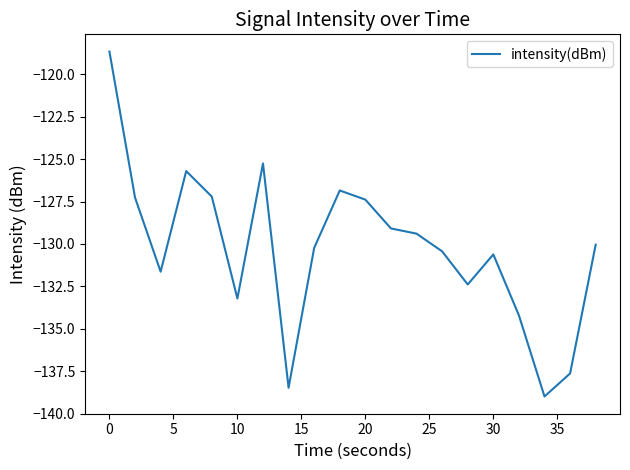

How many series are shown in this chart?

1